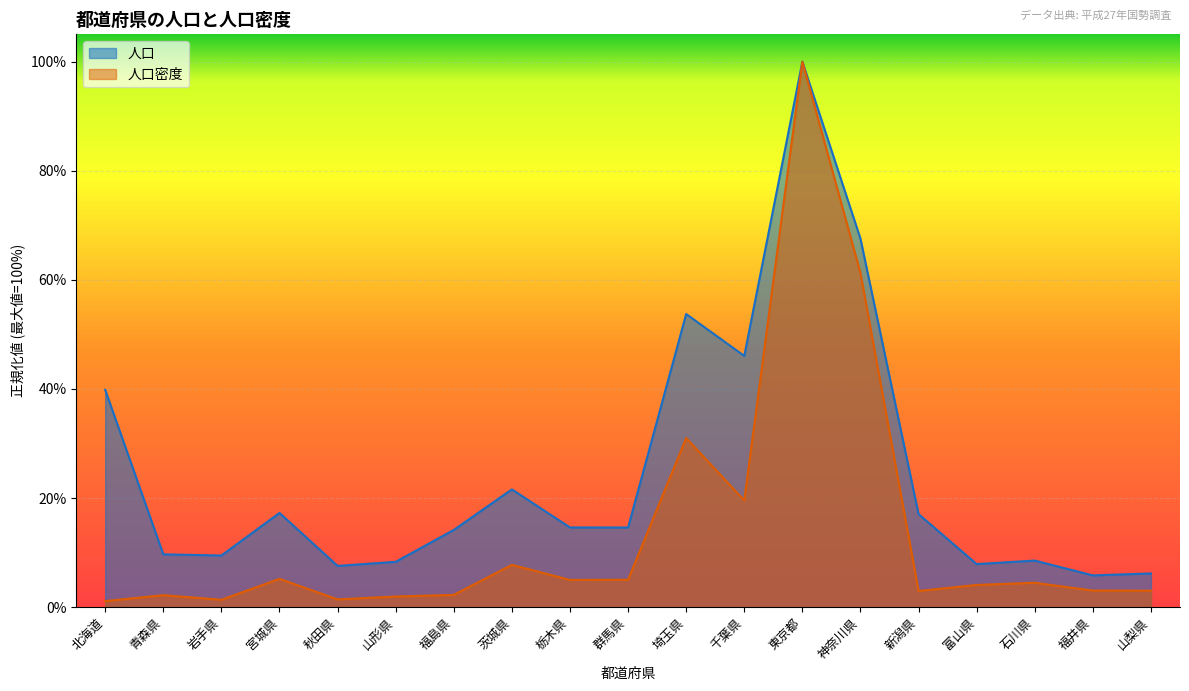

What are all the series names shown in the legend?

人口, 人口密度